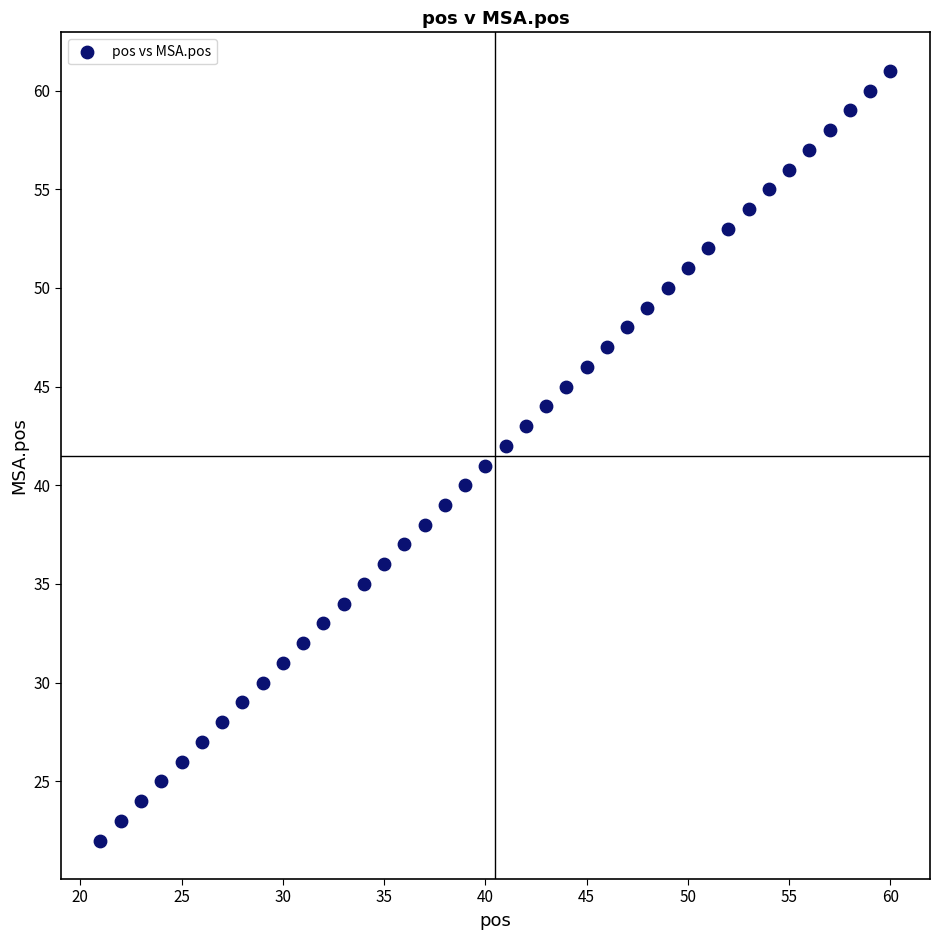

What is the range of Y values (max minus min)?

39